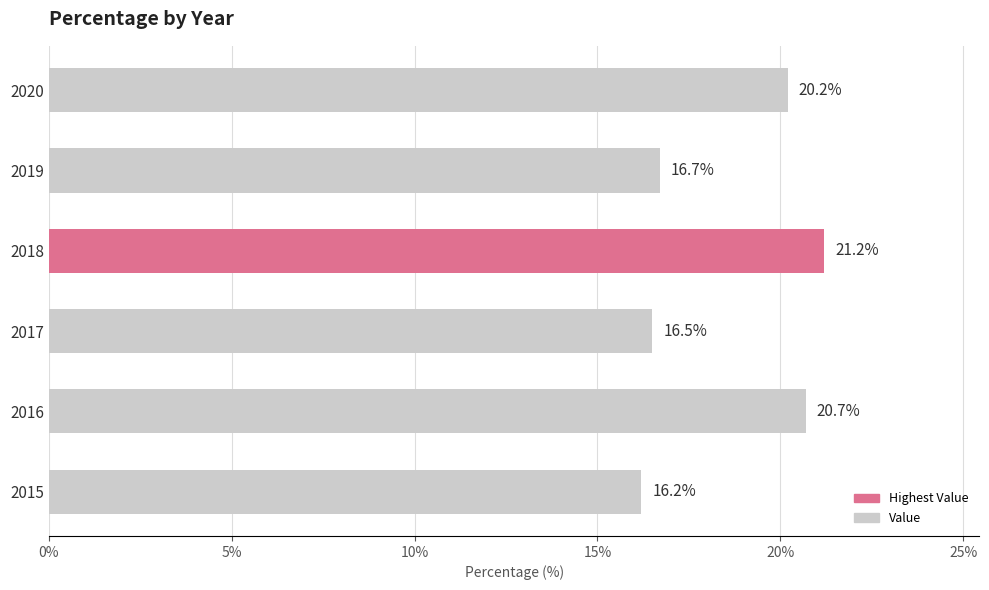

Rank the categories by value from lowest to highest.

2015, 2017, 2019, 2020, 2016, 2018